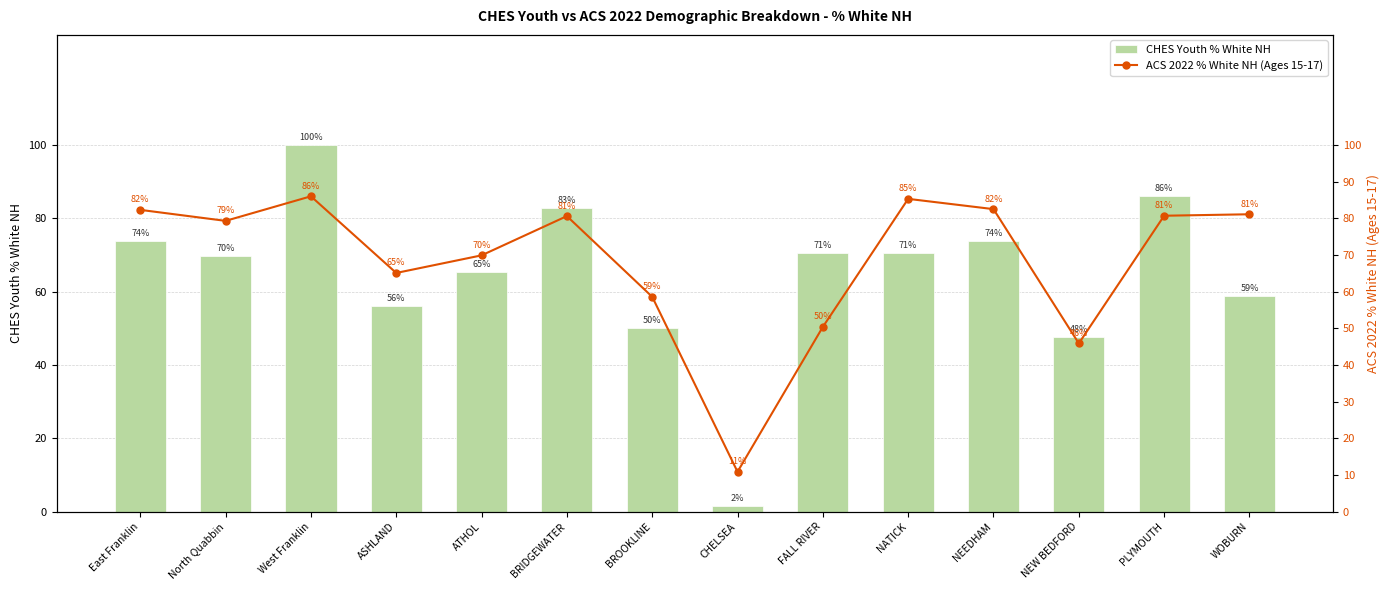

Which has a higher value, BROOKLINE or East Franklin?

East Franklin